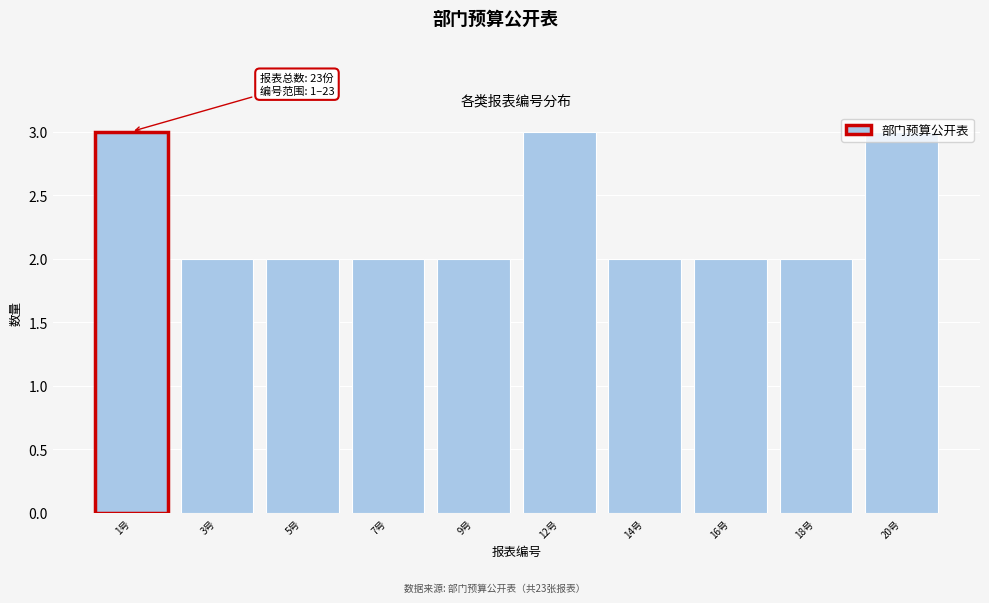

What is the value of the 9th bar from the left?

2